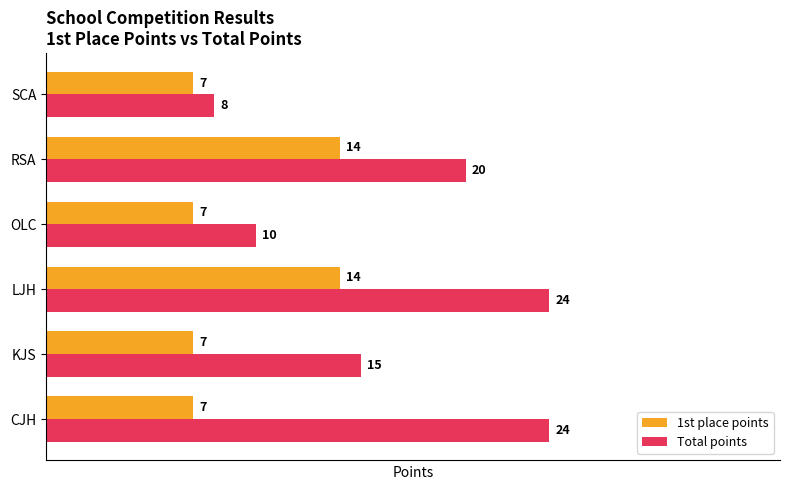

Is the value of 1st place points at CJH greater than the value of Total points at OLC?

No